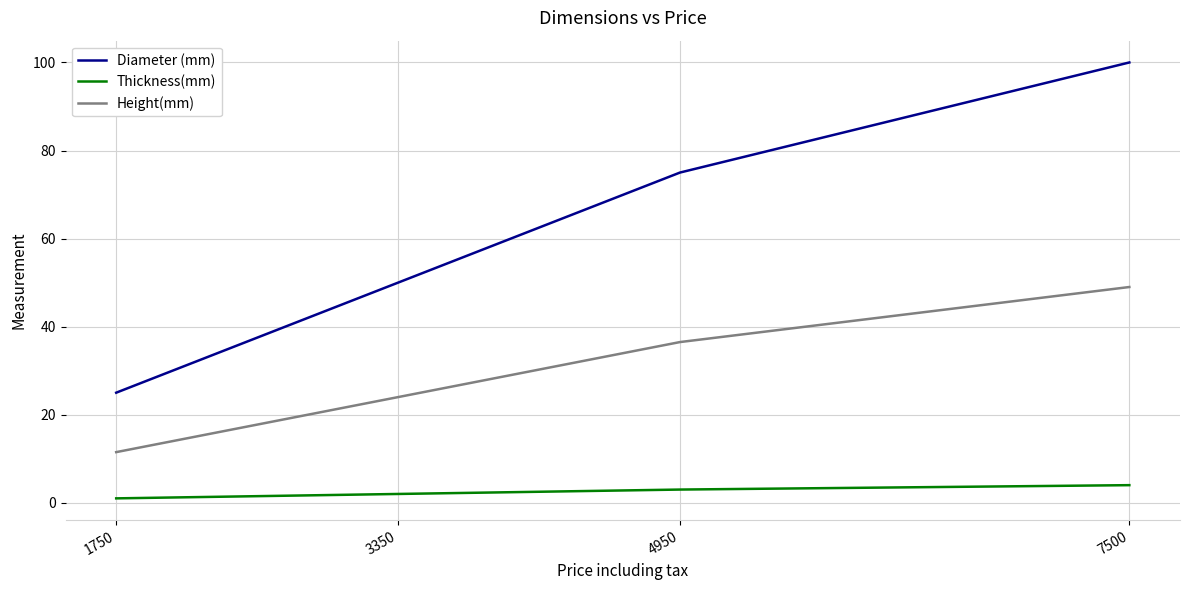

What is the difference between the maximum and second lowest values in the Height(mm) series?

25.0